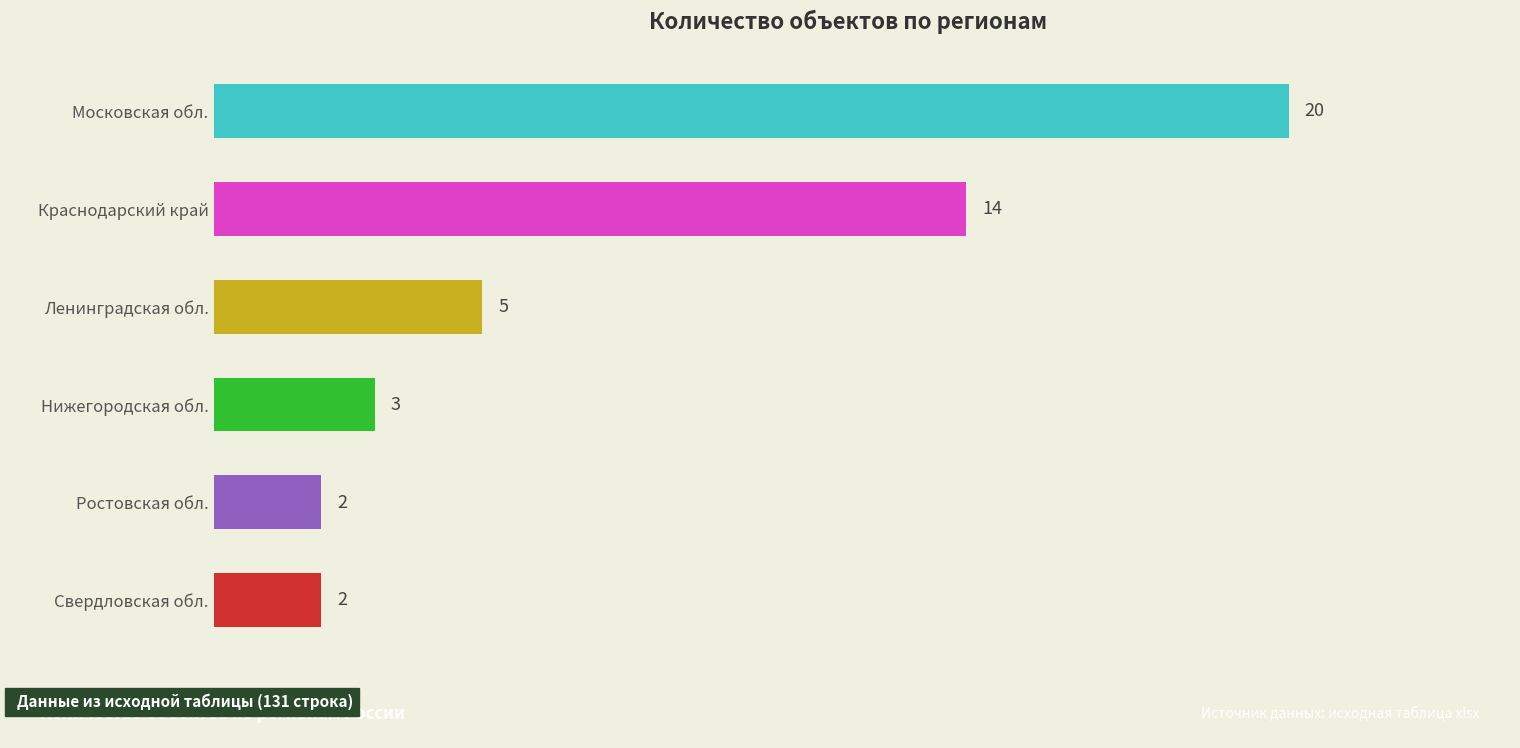

Which label corresponds to the largest value in the chart?

Московская обл.